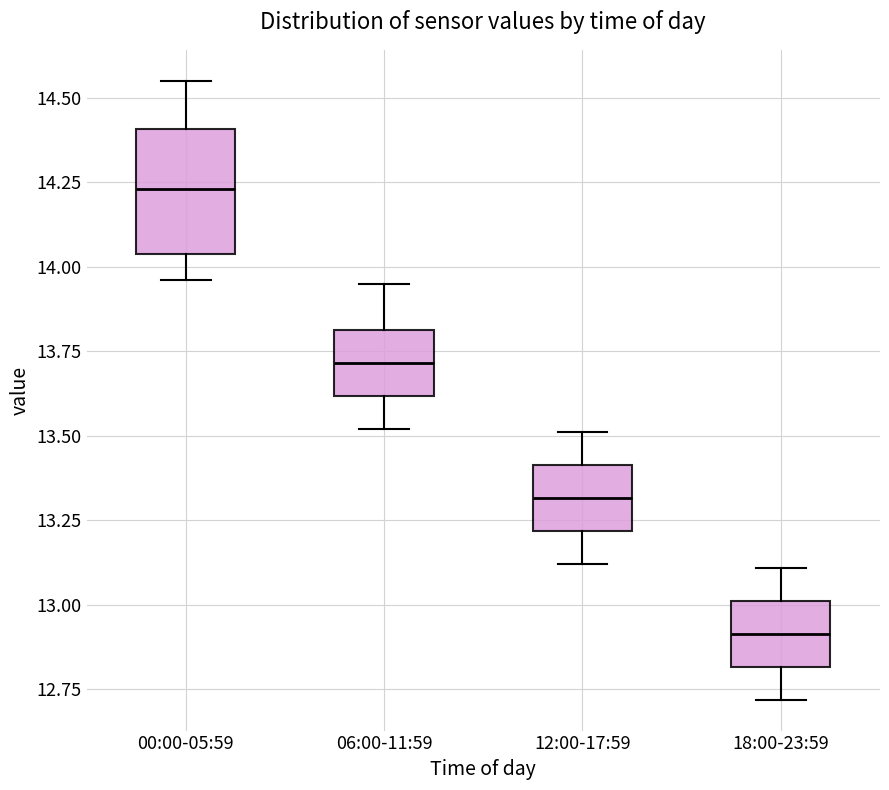

Which box is the tallest, from its lower edge to its upper edge?

00:00-05:59